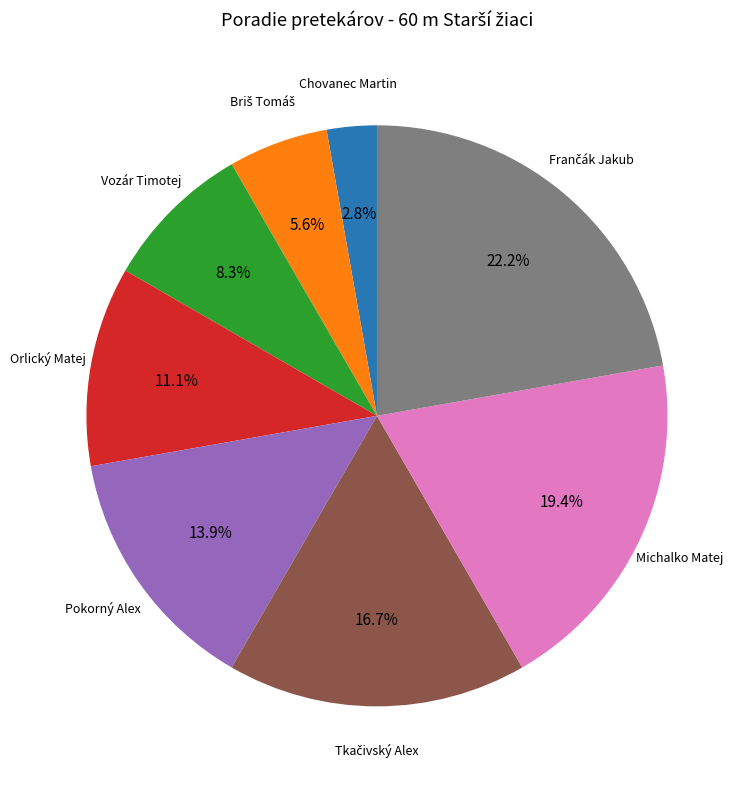

Is there a majority slice in this chart?

No